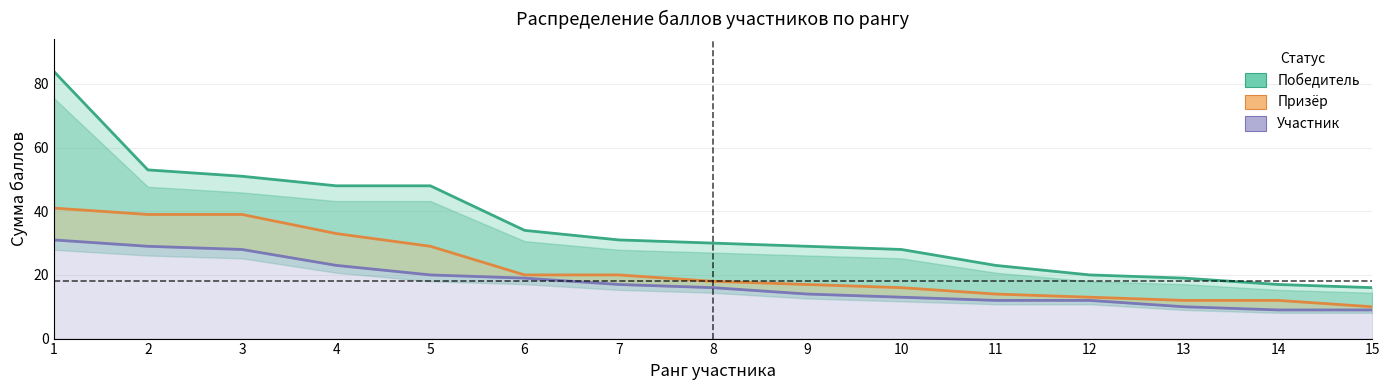

Between 2 and 12, which series saw the biggest shift?

Победитель